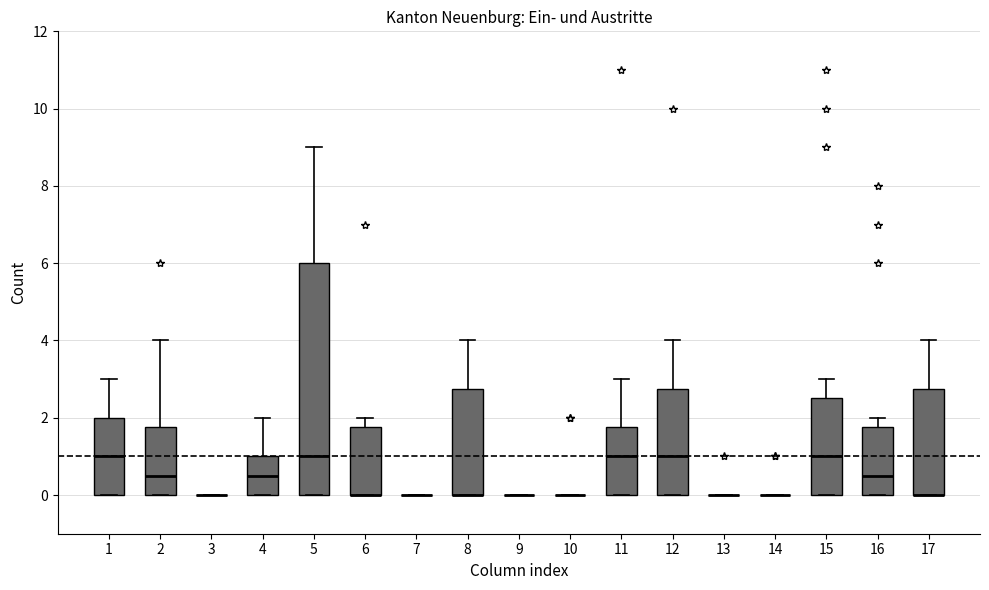

Reading left to right, transcribe this box plot: for each box, give where its median line is, the range the box spans, and where its two whiskers end, as read against the y-axis. The values are not printed on the chart, so give them approximately, as read against the axis.

1: median 1.0, box 0.0 to 2.0, whiskers 0.0 to 3.0
2: median 0.6, box 0.0 to 1.8, whiskers 0.0 to 4.0
3: box collapsed to a line at 0.0, whiskers 0.0 to 0.0
4: median 0.6, box 0.0 to 1.0, whiskers 0.0 to 2.0
5: median 1.0, box 0.0 to 6.0, whiskers 0.0 to 9.0
6: median 0.0 (drawn on the box's lower edge), box 0.0 to 1.8, whiskers 0.0 to 2.0
7: box collapsed to a line at 0.0, whiskers 0.0 to 0.0
8: median 0.0 (drawn on the box's lower edge), box 0.0 to 2.8, whiskers 0.0 to 4.0
9: box collapsed to a line at 0.0, whiskers 0.0 to 0.0
10: box collapsed to a line at 0.0, whiskers 0.0 to 0.0
11: median 1.0, box 0.0 to 1.8, whiskers 0.0 to 3.0
12: median 1.0, box 0.0 to 2.8, whiskers 0.0 to 4.0
13: box collapsed to a line at 0.0, whiskers 0.0 to 0.0
14: box collapsed to a line at 0.0, whiskers 0.0 to 0.0
15: median 1.0, box 0.0 to 2.6, whiskers 0.0 to 3.0
16: median 0.6, box 0.0 to 1.8, whiskers 0.0 to 2.0
17: median 0.0 (drawn on the box's lower edge), box 0.0 to 2.8, whiskers 0.0 to 4.0